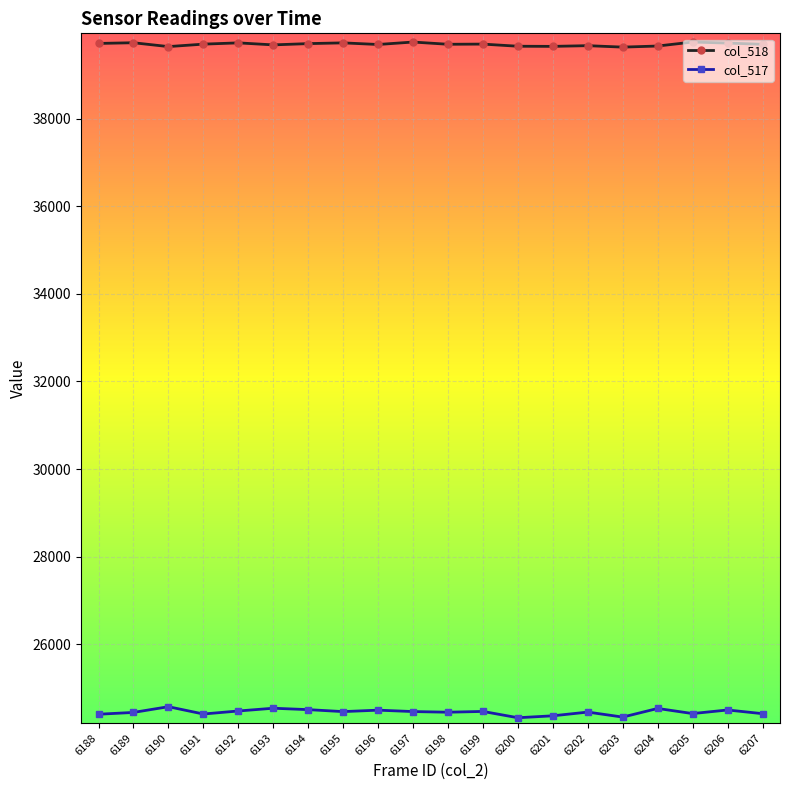

What is the value of the col_518 point at the 2nd from the left?

39734